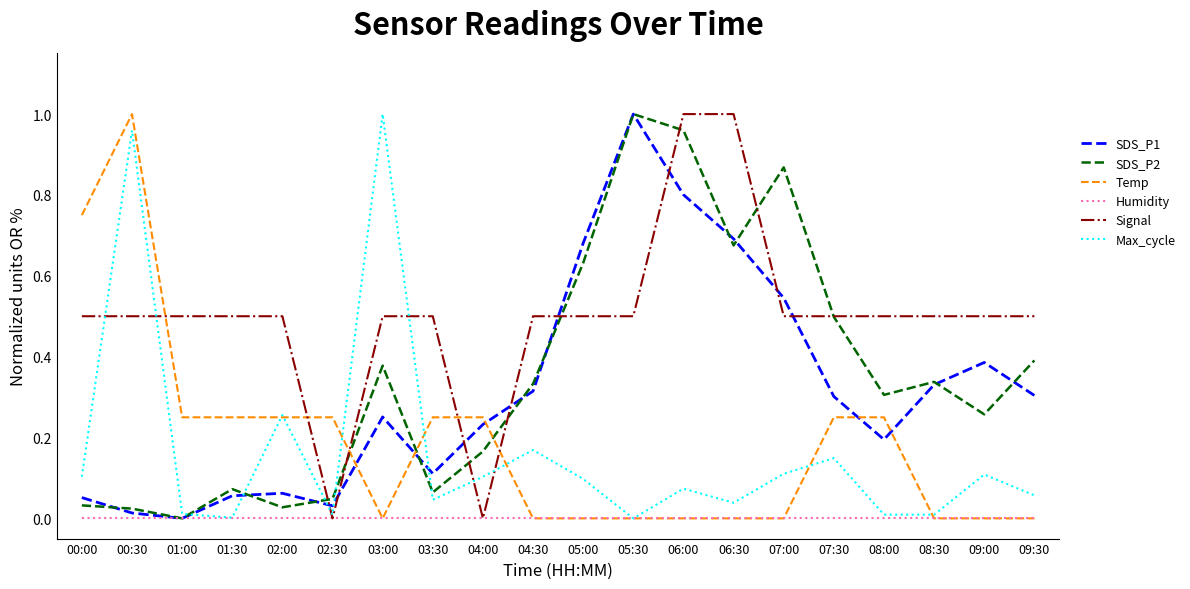

The Temp series shows 0.4 at 01:30. True or false?

False